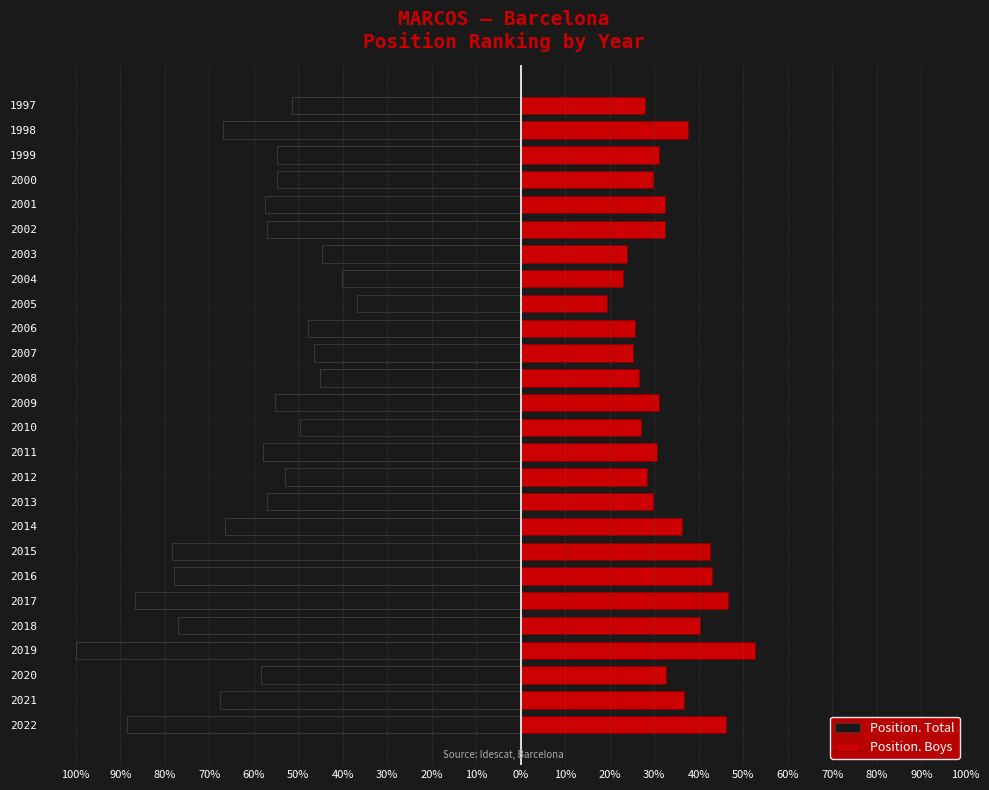

Reading left to right, list all the values displayed in this chart.

Position. Total: -88.5	-67.7	-58.4	-100.0	-77.0	-86.7	-77.9	-78.3	-66.4	-57.1	-53.1	-58.0	-49.6	-55.3	-45.1	-46.5	-47.8	-36.7	-40.3	-44.7	-57.1	-57.5	-54.9	-54.9	-66.8	-51.3
Position. Boys: 46.0	36.7	32.7	52.7	40.3	46.5	42.9	42.5	36.3	29.6	28.3	30.5	27.0	31.0	26.5	25.2	25.7	19.5	23.0	23.9	32.3	32.3	29.6	31.0	37.6	27.9